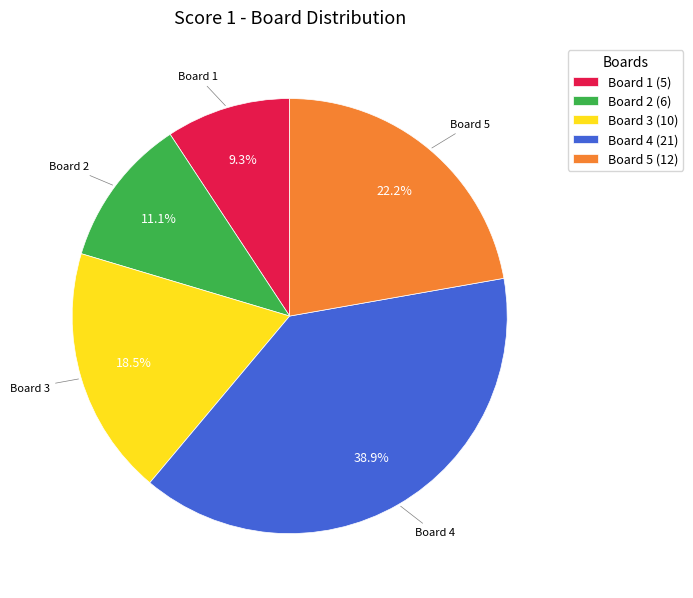

Count the number of slices in the pie.

5